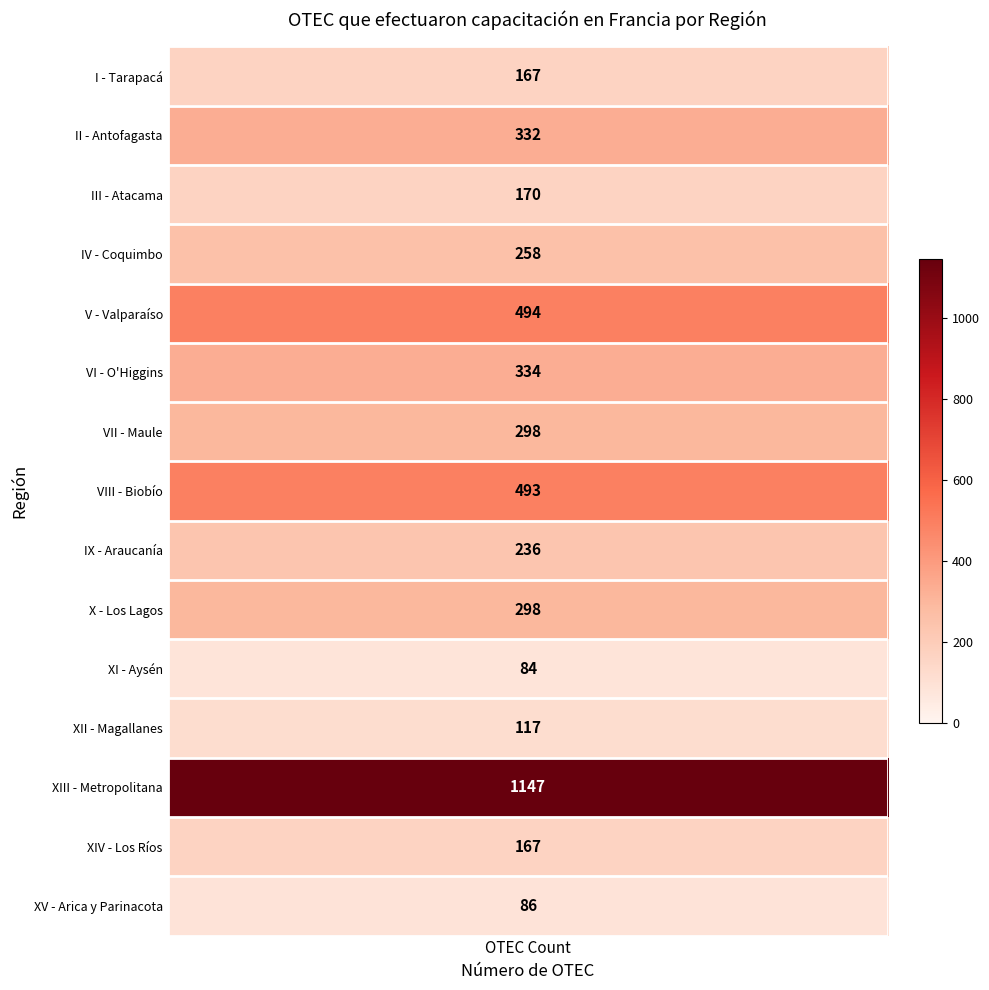

What is the minimum value shown in the chart?

84